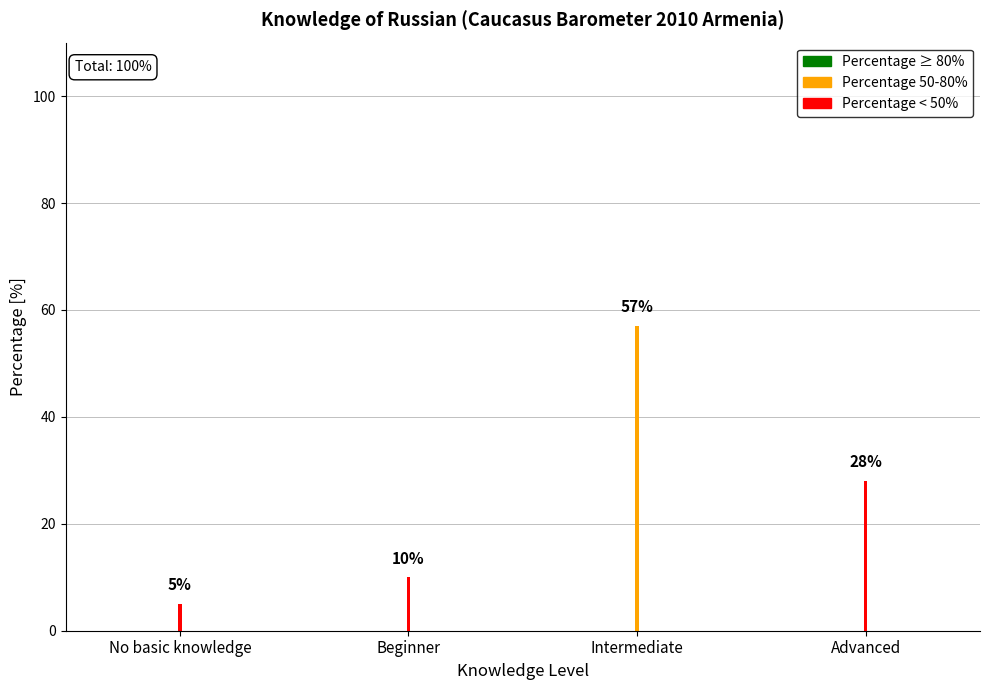

Rank the categories by value from highest to lowest.

Intermediate, Advanced, Beginner, No basic knowledge